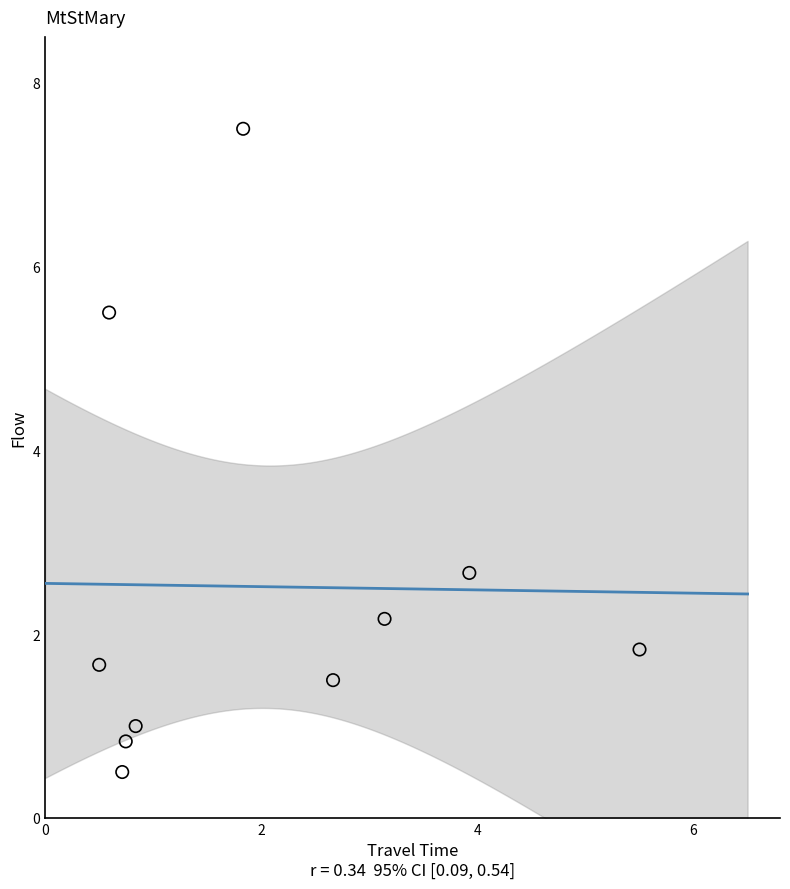

What Y value in the scatter plot is closest to 4?

2.7